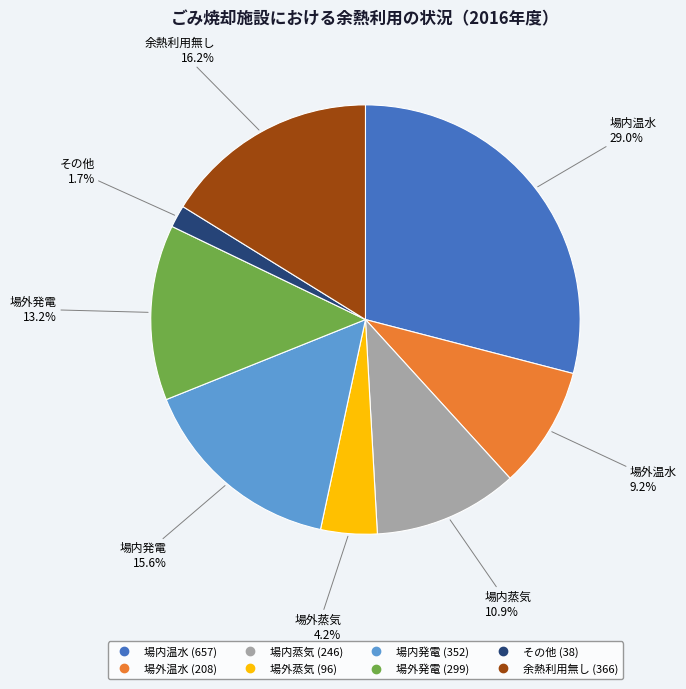

Rank the categories by value from highest to lowest.

場内温水, 余熱利用無し, 場内発電, 場外発電, 場内蒸気, 場外温水, 場外蒸気, その他